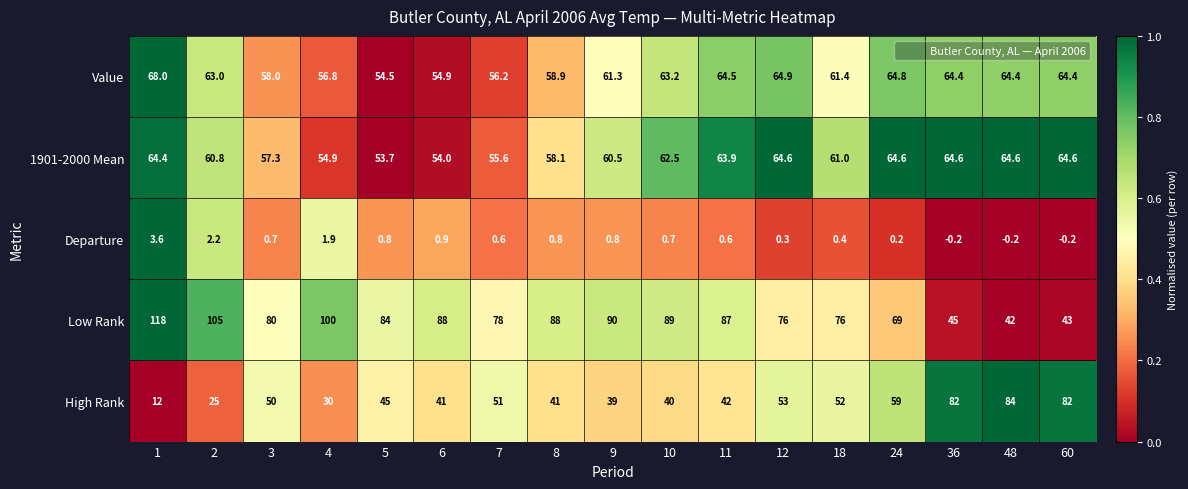

The 1901-2000 Mean series shows 64.4 at 1. True or false?

True